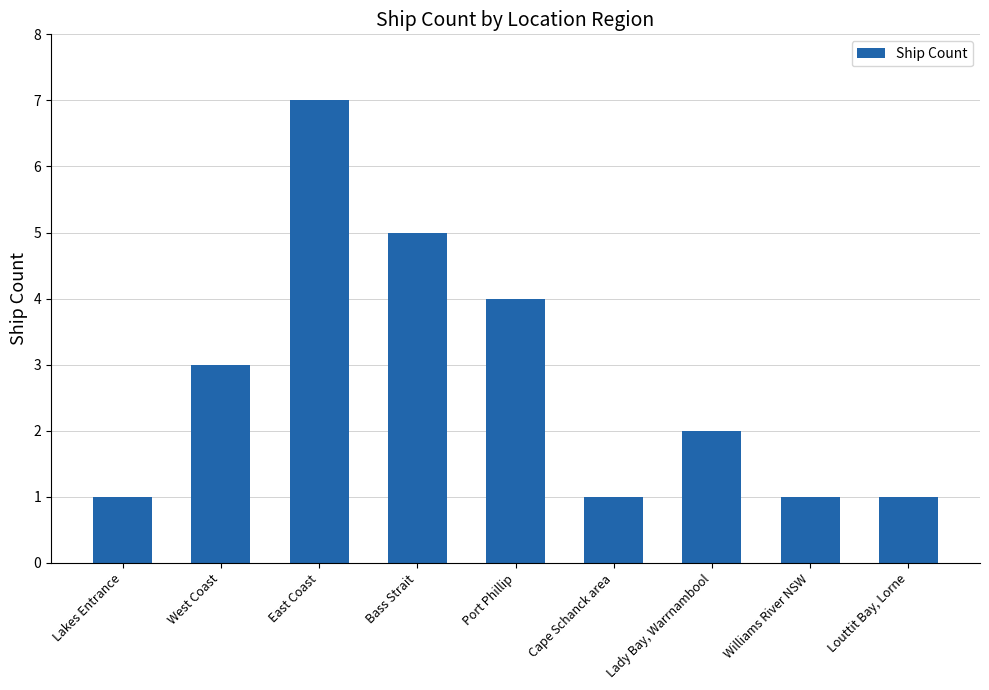

The value at East Coast is 7. True or false?

True